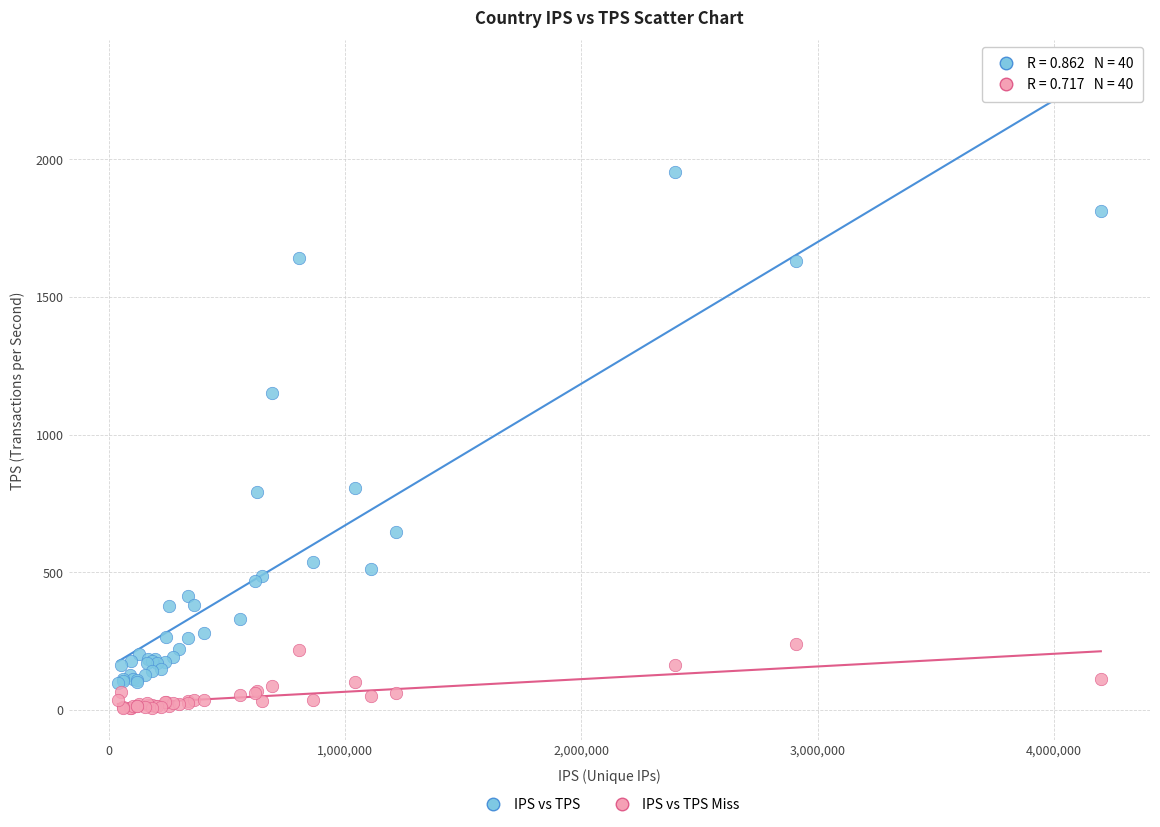

Which series contains the highest Y value?

IPS vs TPS